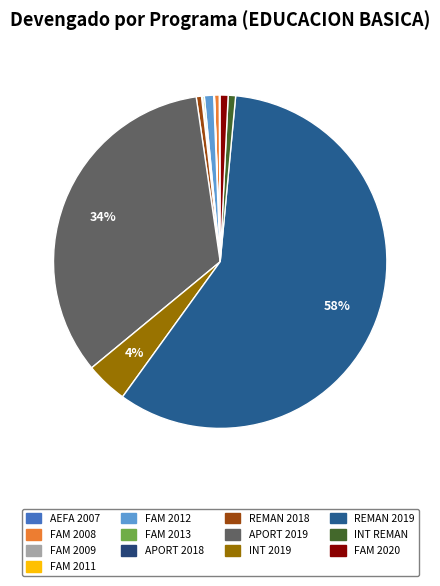

How many segments does this pie chart have?

13